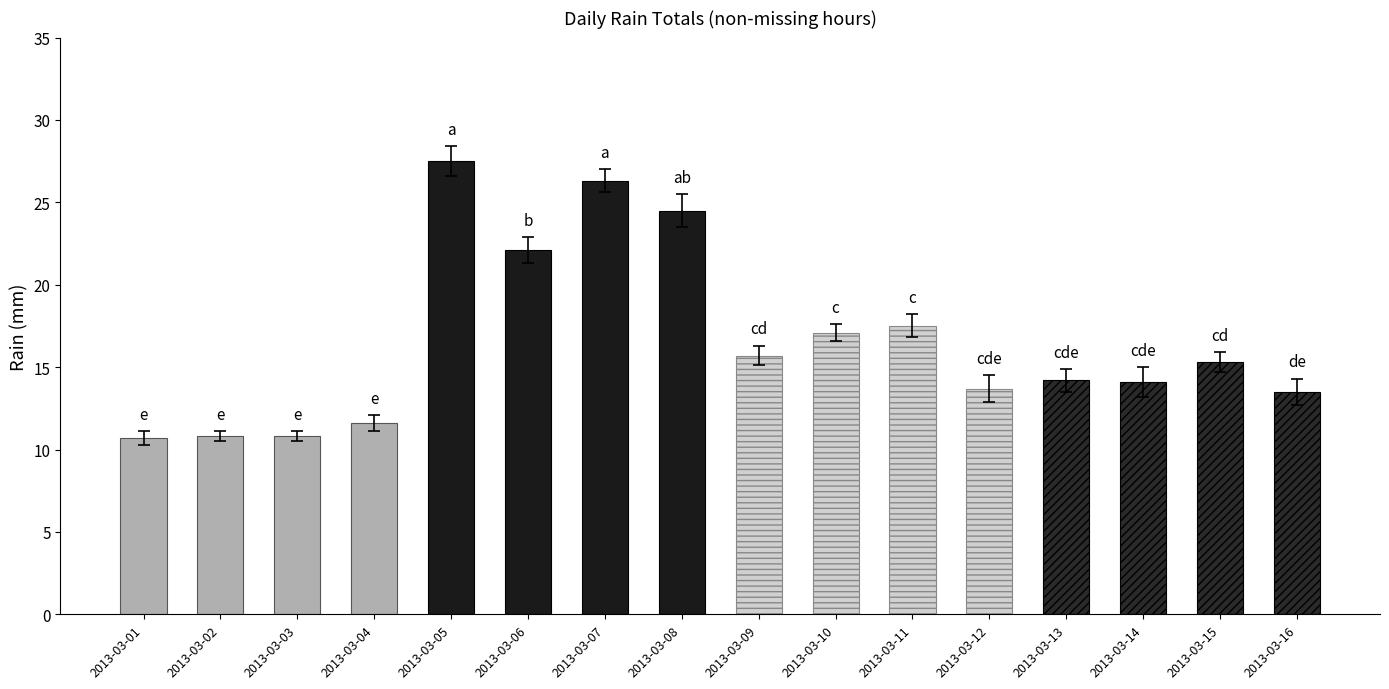

What is the change in value from 2013-03-01 to 2013-03-04?

+0.9